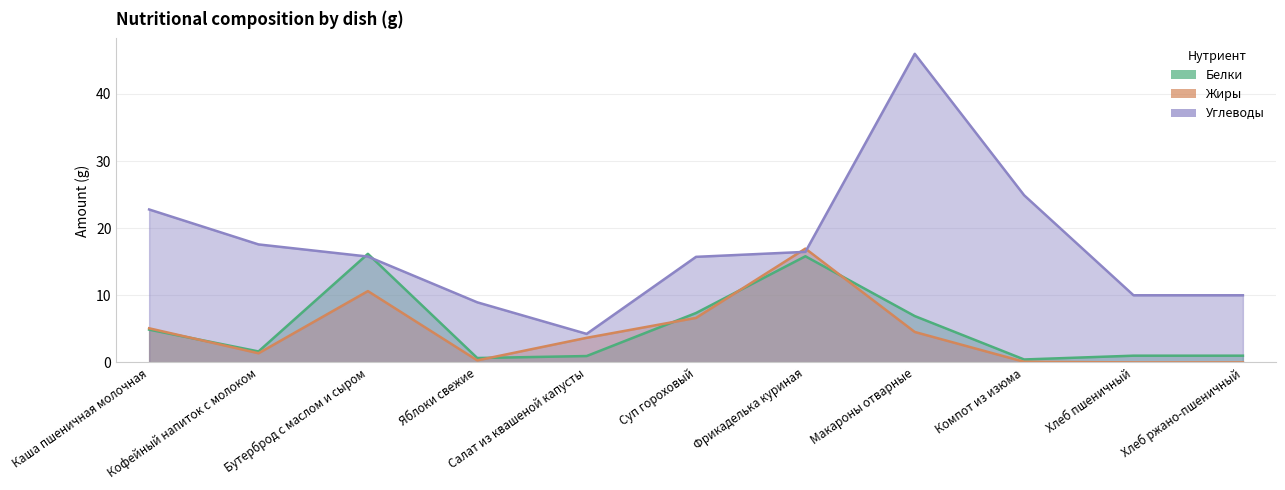

How many values in the Углеводы series exceed 15?

7